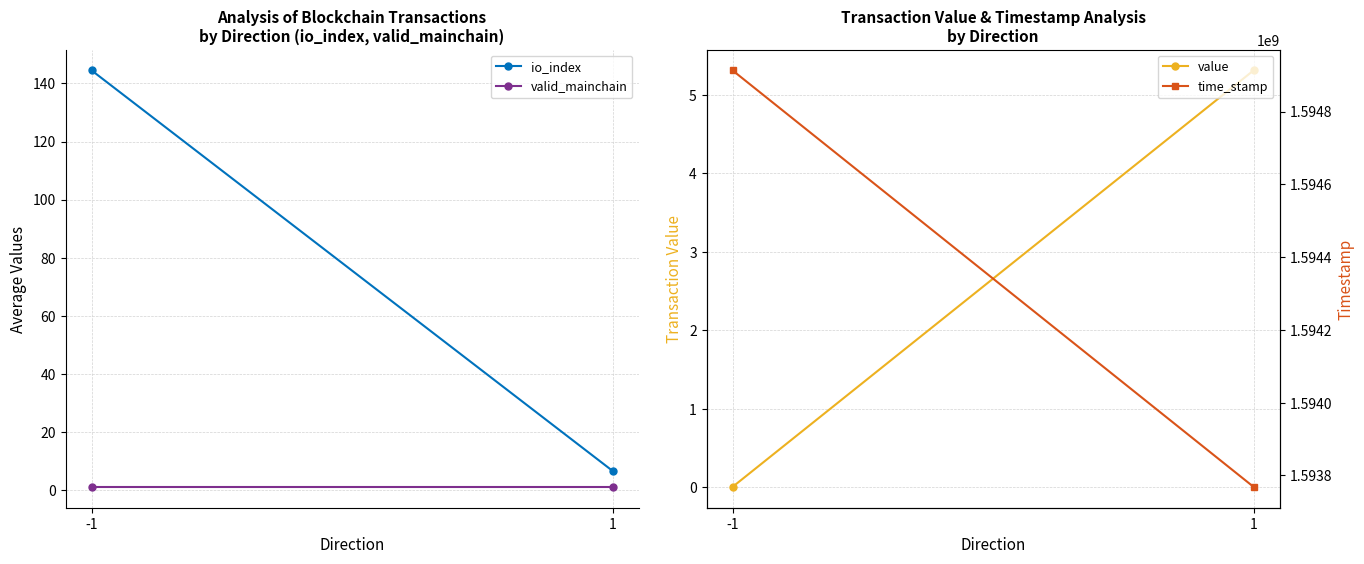

True or false: io_index has a value of 59.5 at -1.

False